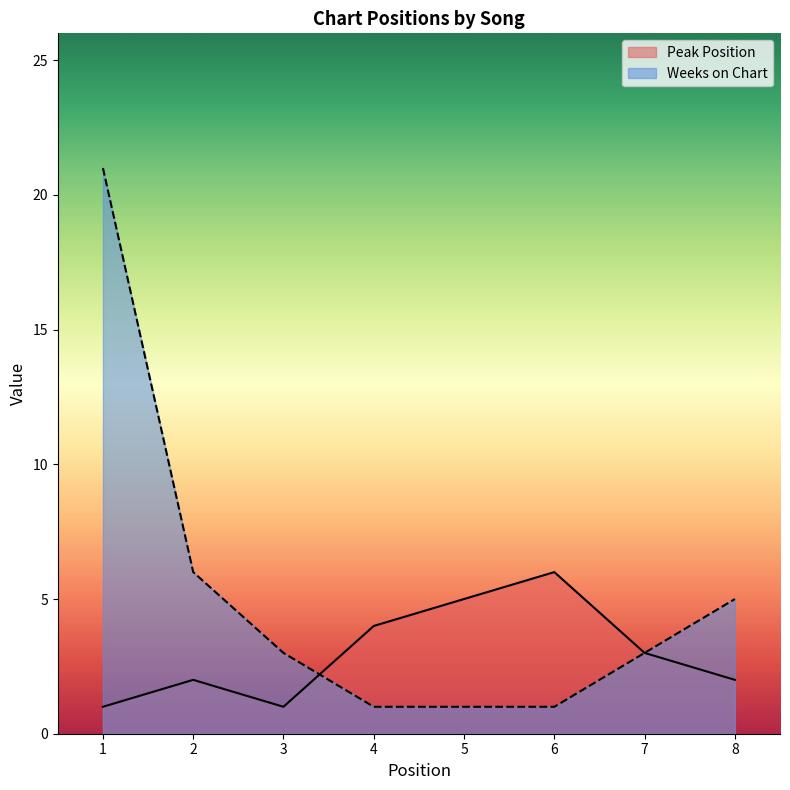

After their last crossing, which series has the higher values: Weeks on Chart or Peak Position?

Peak Position